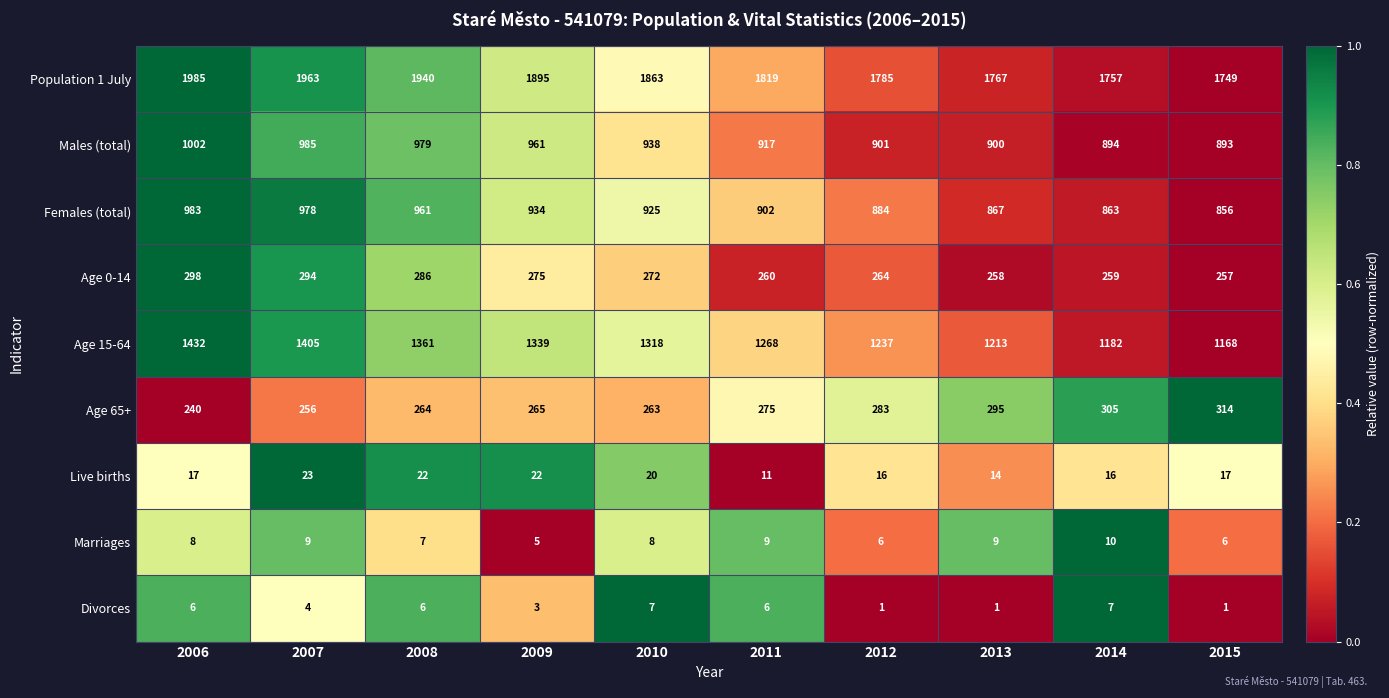

Is it true that Marriages equals 8 at 2010?

True